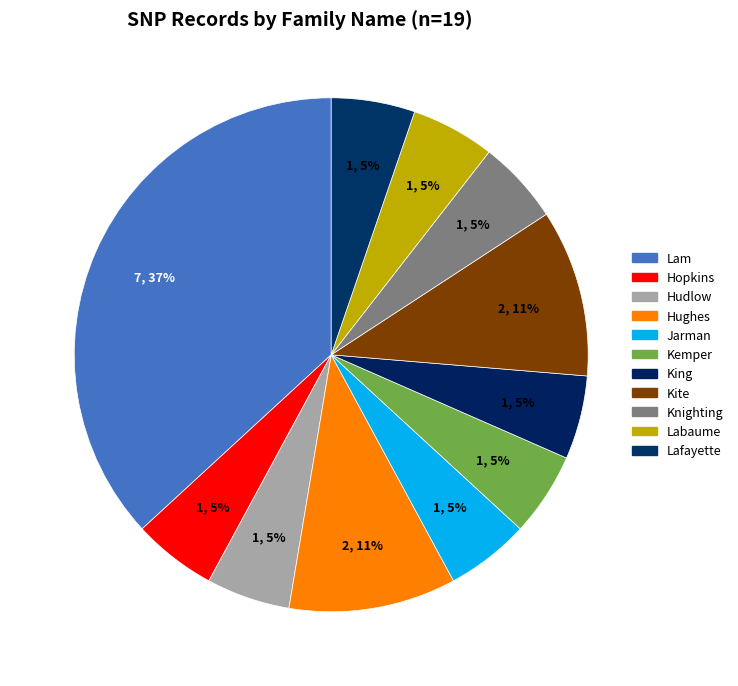

Which category has the biggest portion of the pie?

Lam